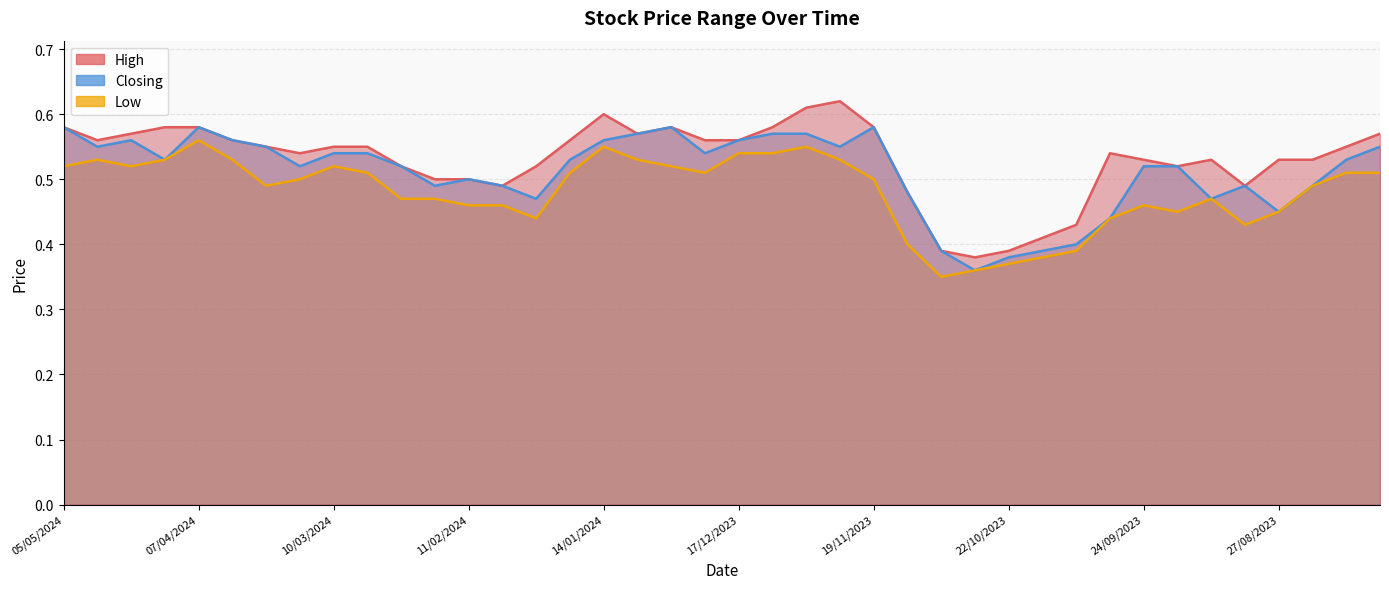

Which series has the largest total across all categories?

High